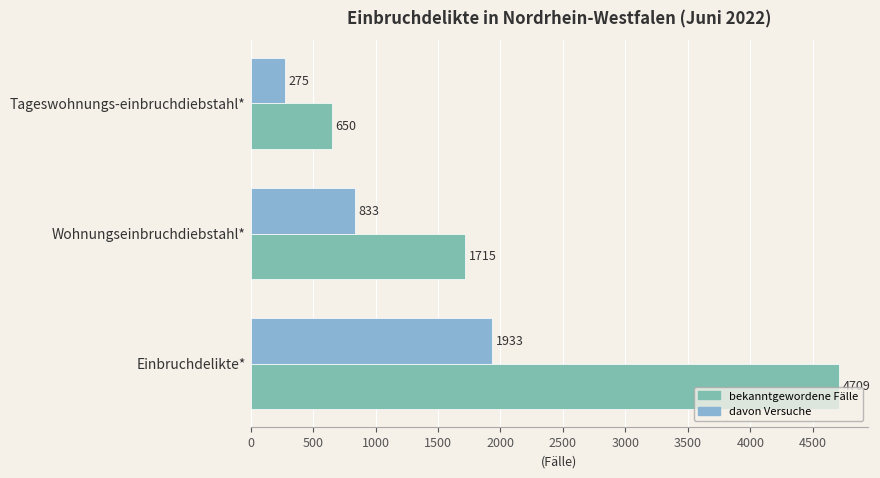

What is the maximum value for davon Versuche?

1933